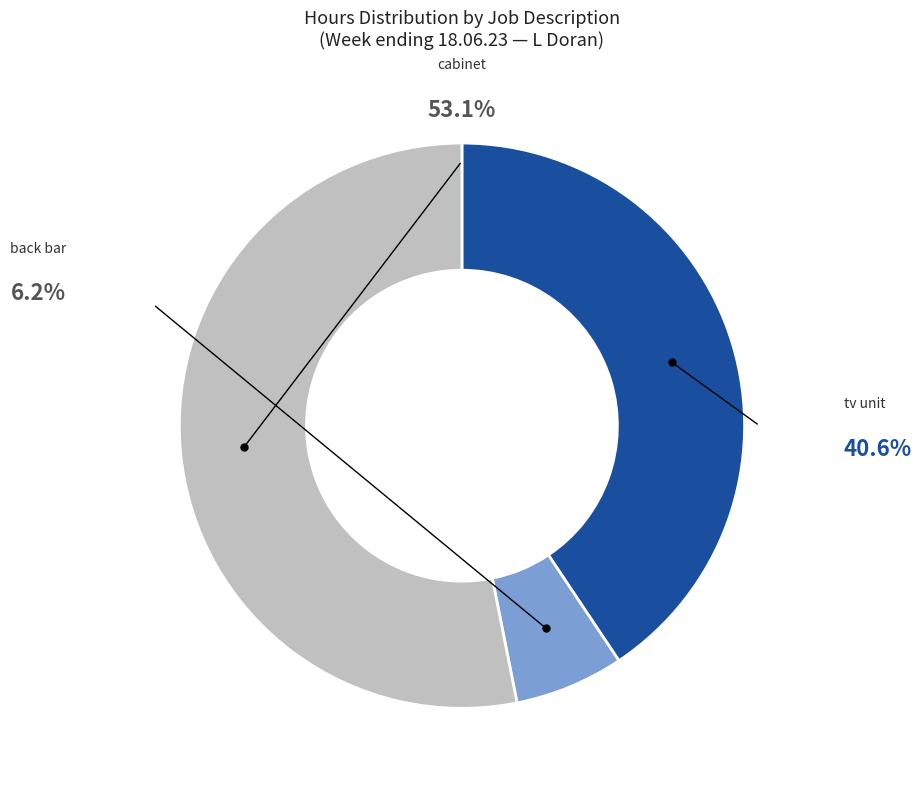

Approximately how many times larger is the value at back bar compared to tv unit?

0.2